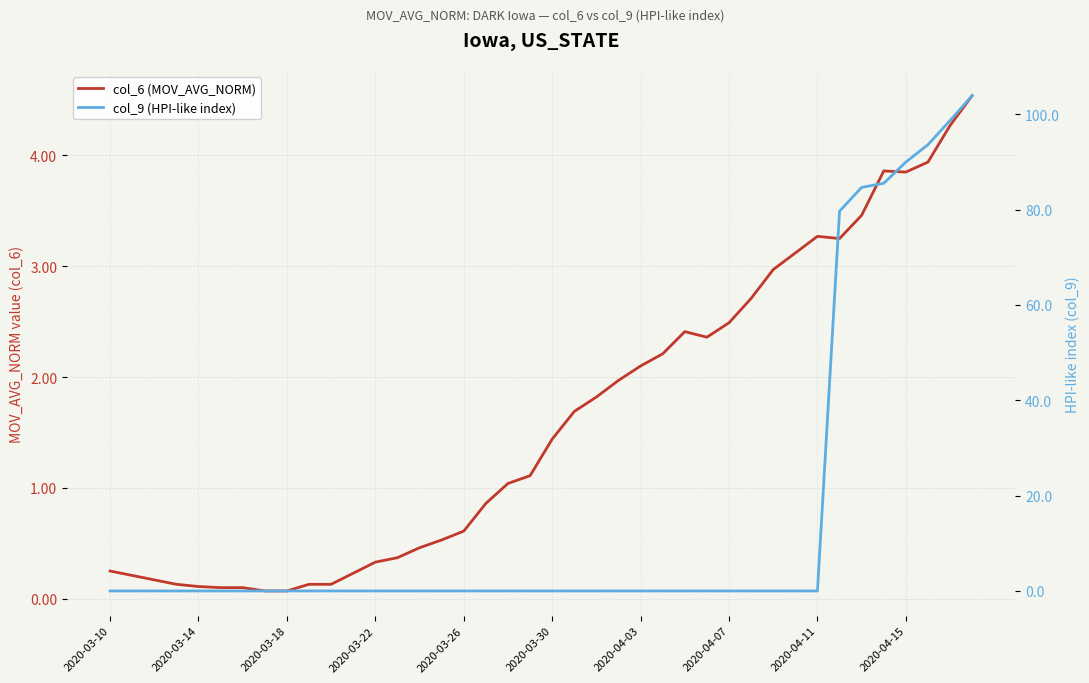

At which category does the chart reach its peak across all series?

39